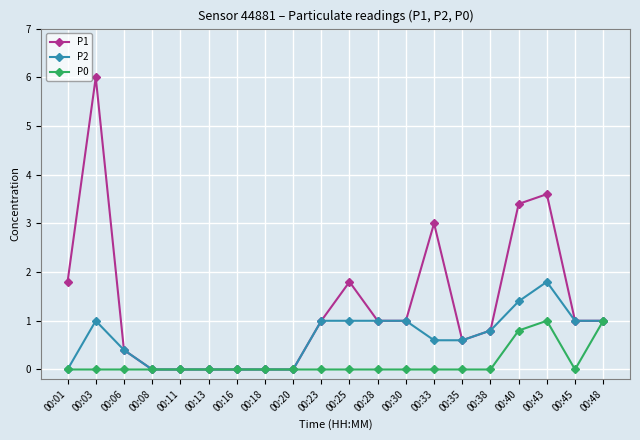

What are all the series names shown in the legend?

P1, P2, P0